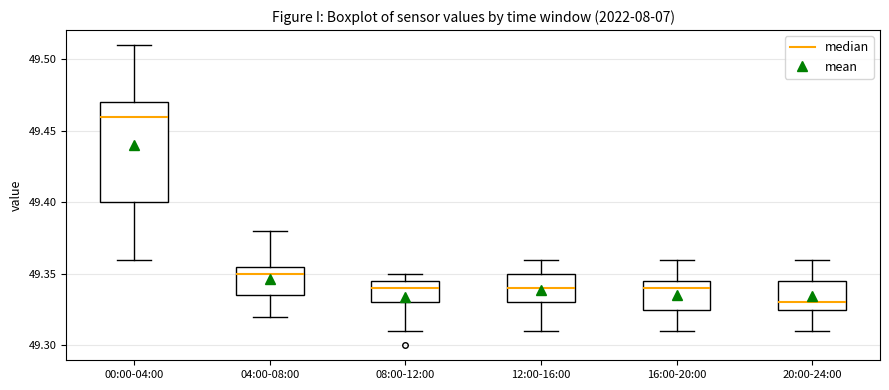

Reading left to right, read every box against the y-axis: the position of its median line, the range the box covers, and the ends of its whiskers. The values are not printed on the chart, so give them approximately, as read against the axis.

00:00-04:00: median 49.460, box 49.400 to 49.470, whiskers 49.360 to 49.510
04:00-08:00: median 49.350, box 49.335 to 49.355, whiskers 49.320 to 49.380
08:00-12:00: median 49.340, box 49.330 to 49.345, whiskers 49.310 to 49.350
12:00-16:00: median 49.340, box 49.330 to 49.350, whiskers 49.310 to 49.360
16:00-20:00: median 49.340, box 49.325 to 49.345, whiskers 49.310 to 49.360
20:00-24:00: median 49.330, box 49.325 to 49.345, whiskers 49.310 to 49.360